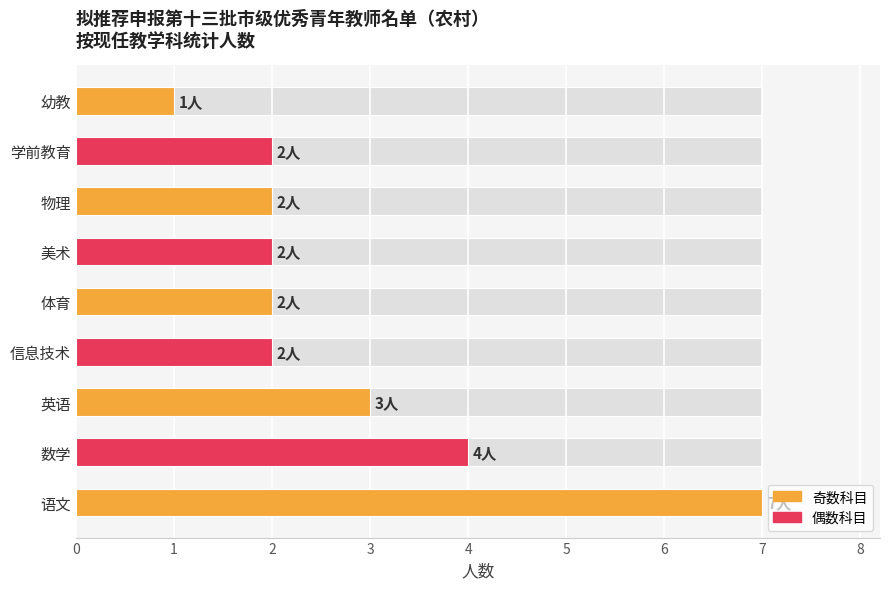

What is the sum of the values at 语文 and 幼教?

8